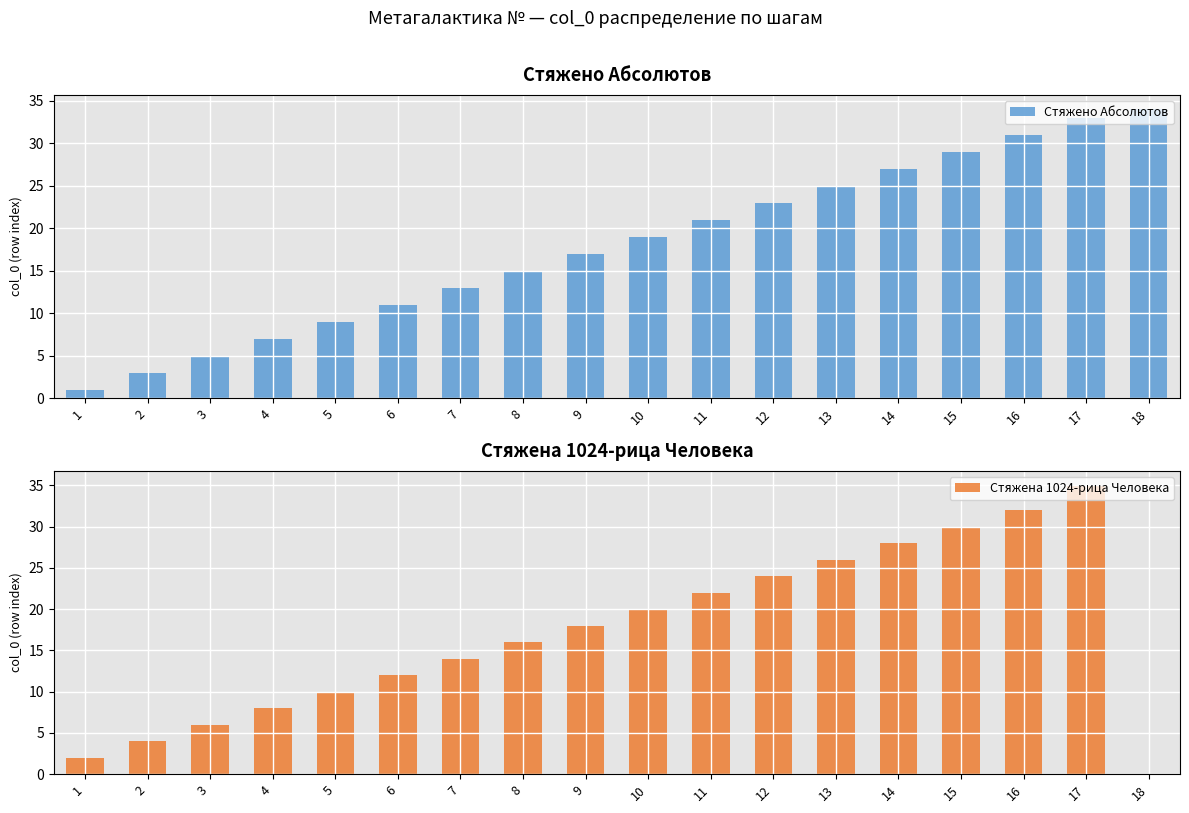

Is the value of Стяжена 1024-рица Человека at 9 greater than the value of Стяжено Абсолютов at 16?

No